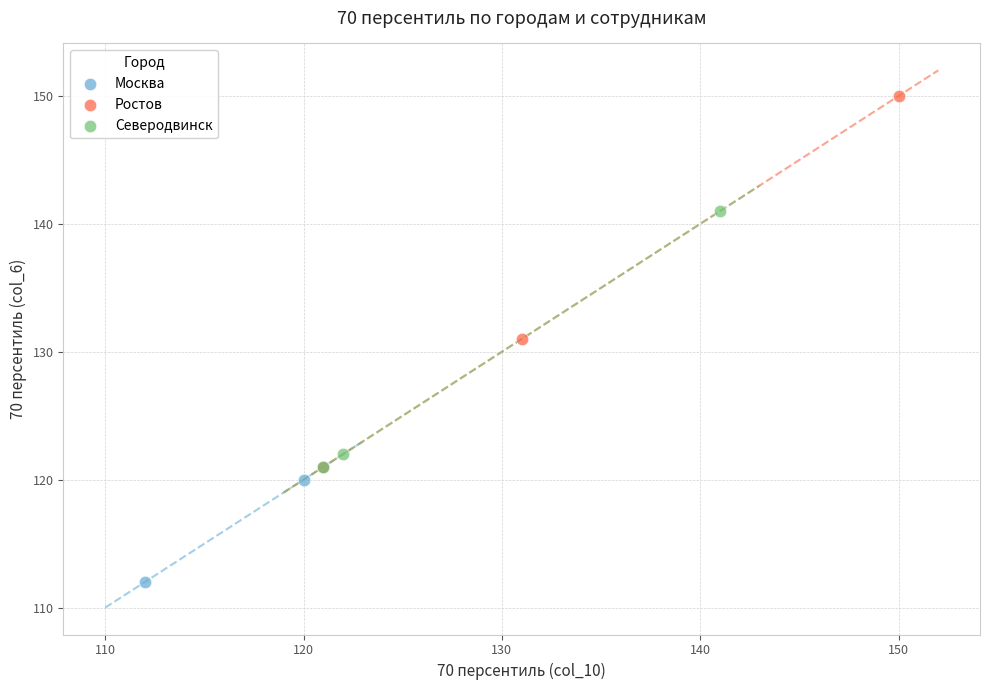

Which series has the largest Y range (max minus min)?

Ростов